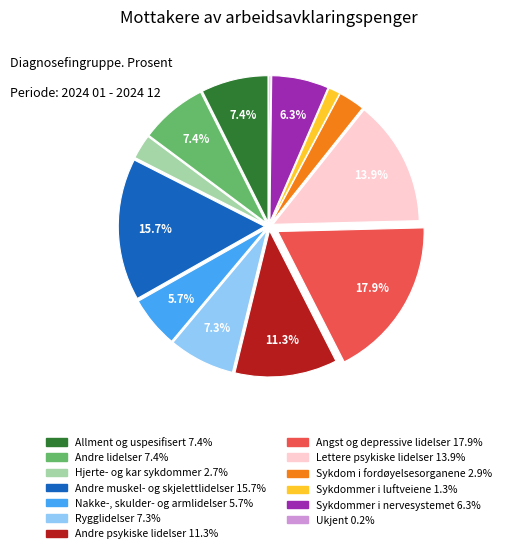

Between Nakke-, skulder- og armlidelser and Sykdommer i nervesystemet, which is larger?

Sykdommer i nervesystemet